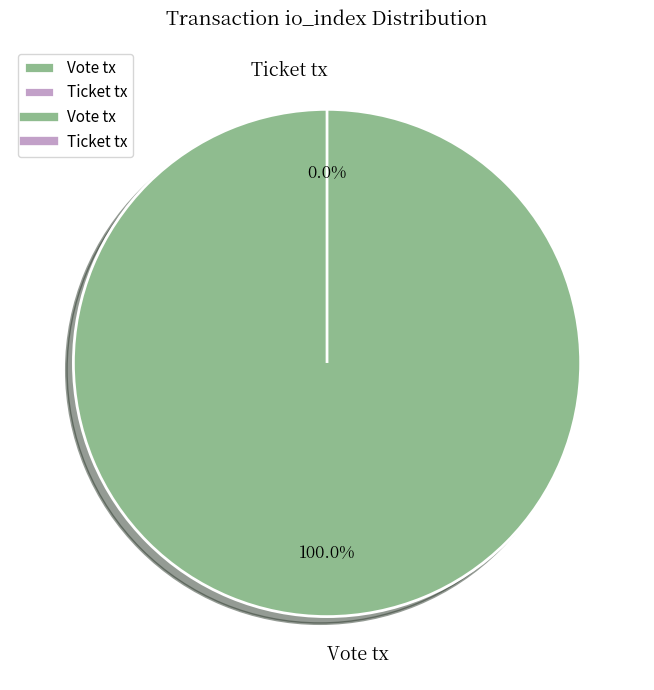

What percentage is NOT represented by Ticket tx?

100.0%